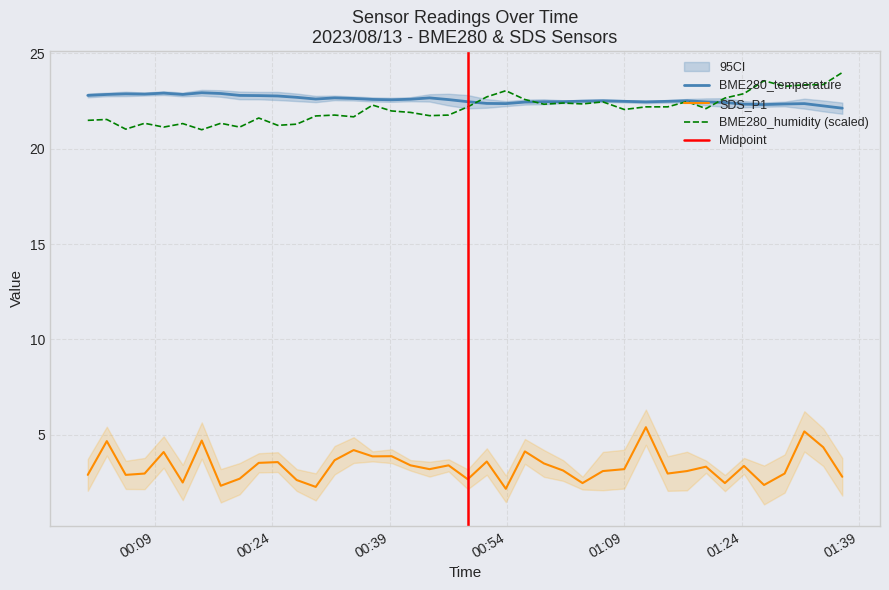

How many lines are shown in the chart?

3